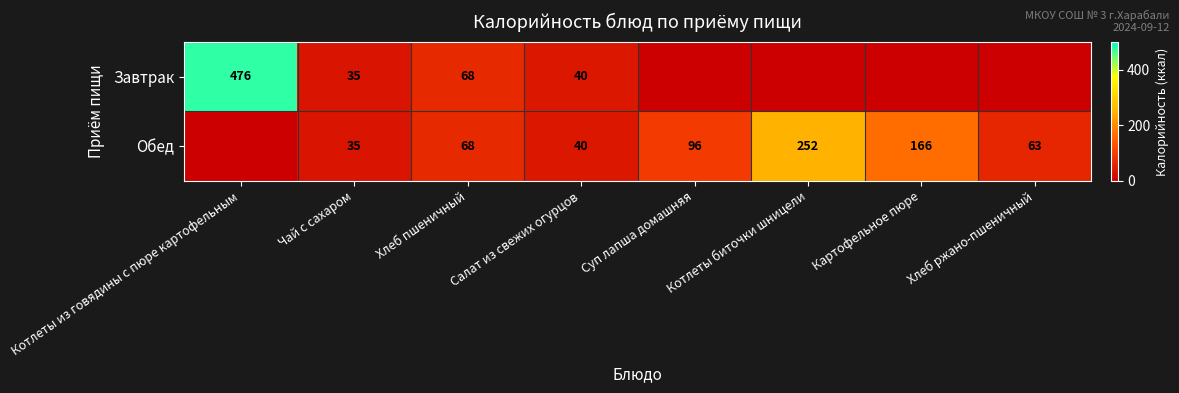

Is the value of Обед at Котлеты биточки шницели greater than the value of Завтрак at Салат из свежих огурцов?

Yes